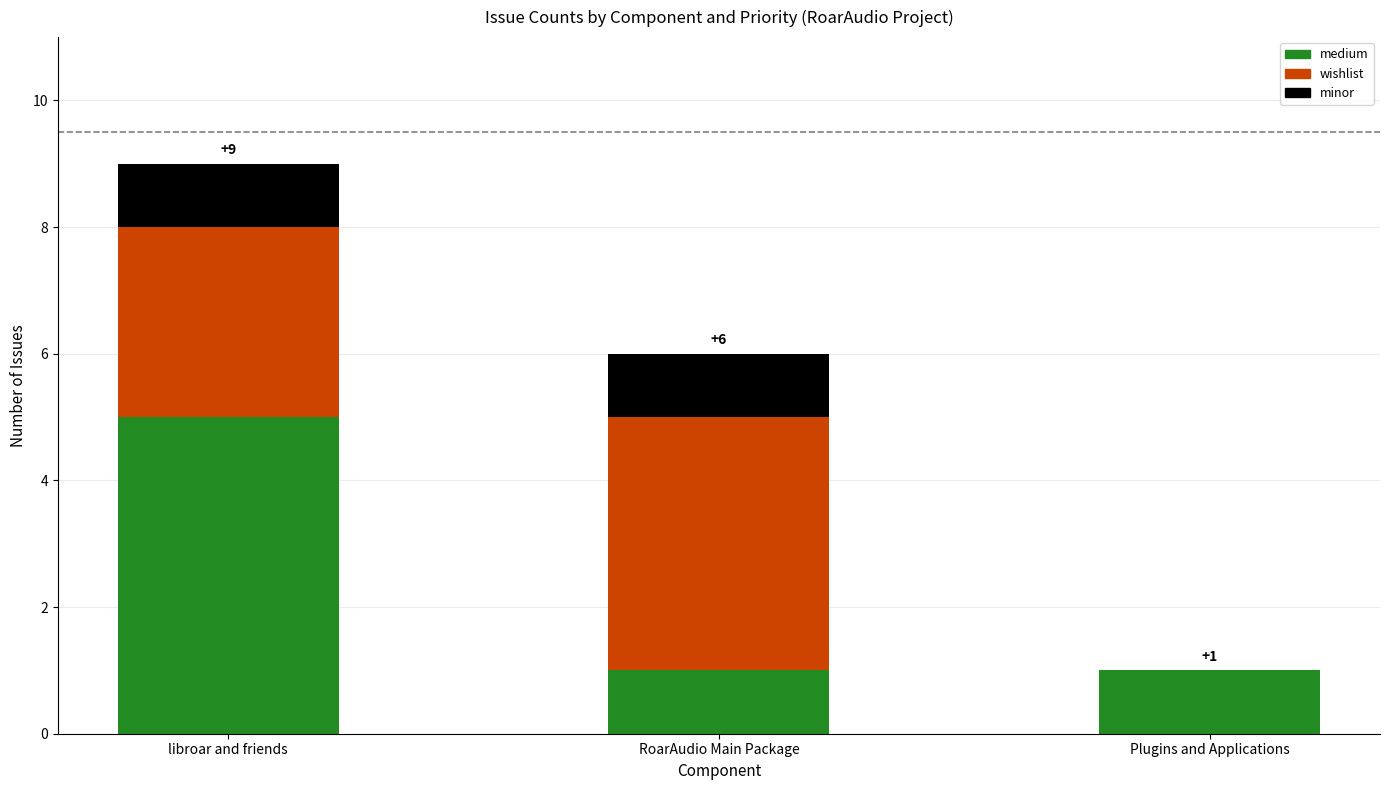

What is the highest value of the medium series?

5